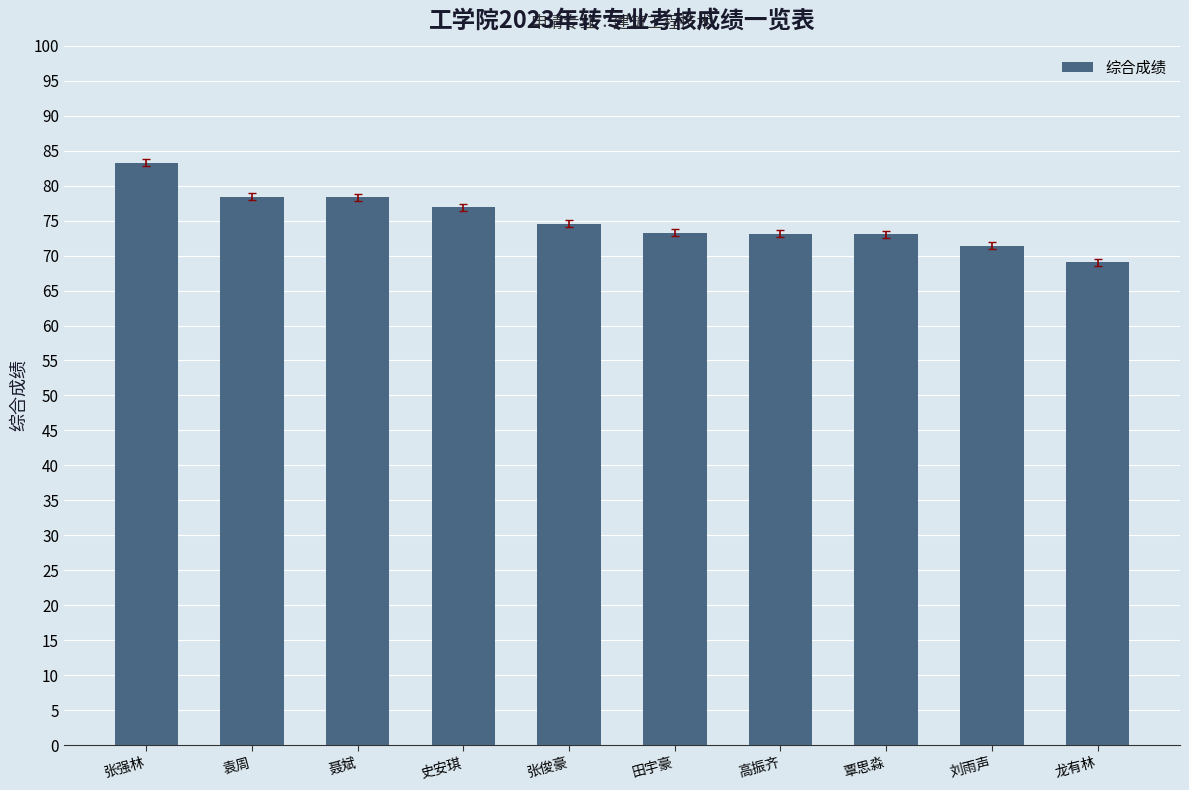

Count the number of data series in this chart.

1